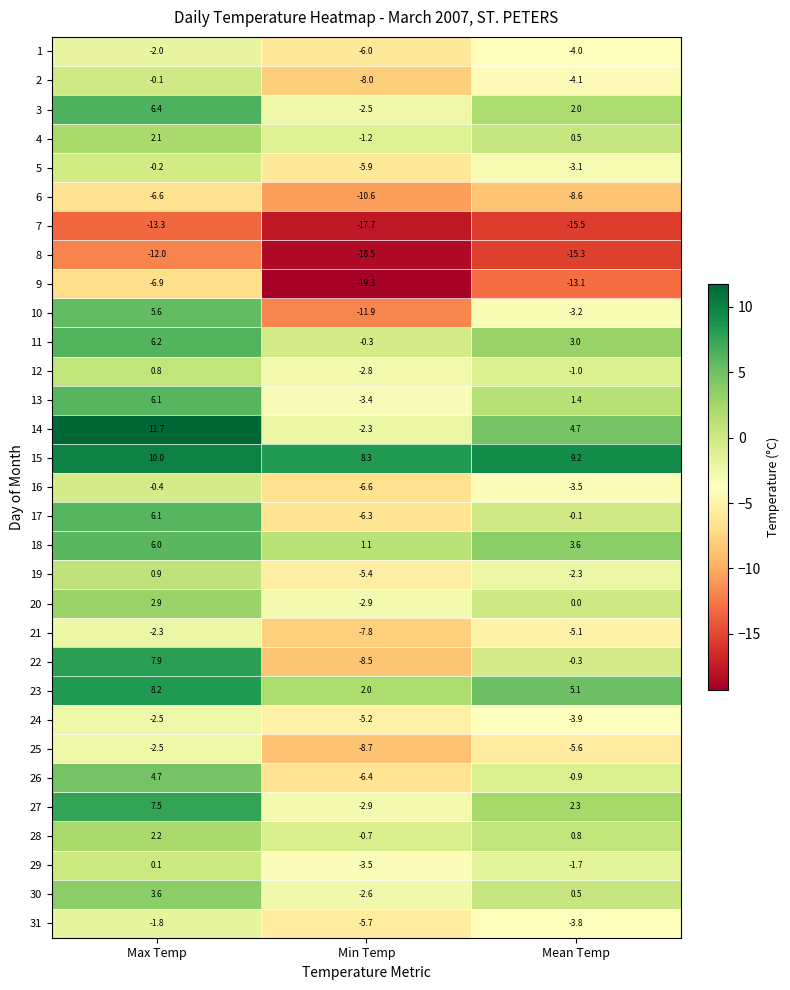

The 19 series shows -2.5 at Min Temp. True or false?

False